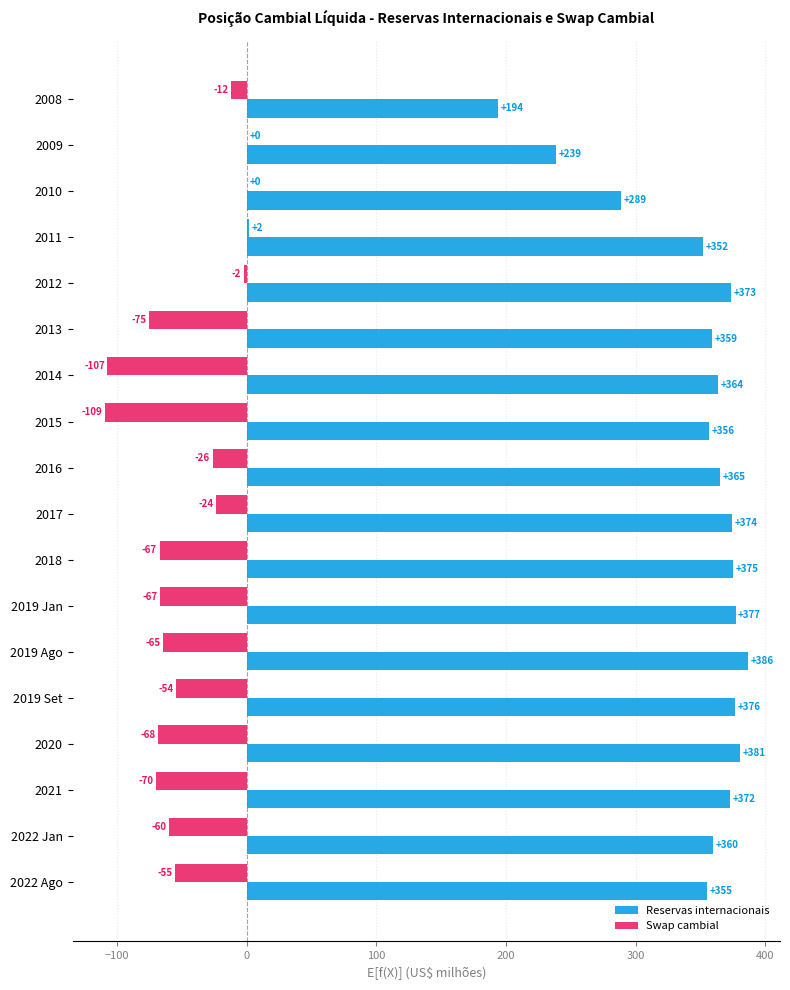

How many series are shown in this chart?

2